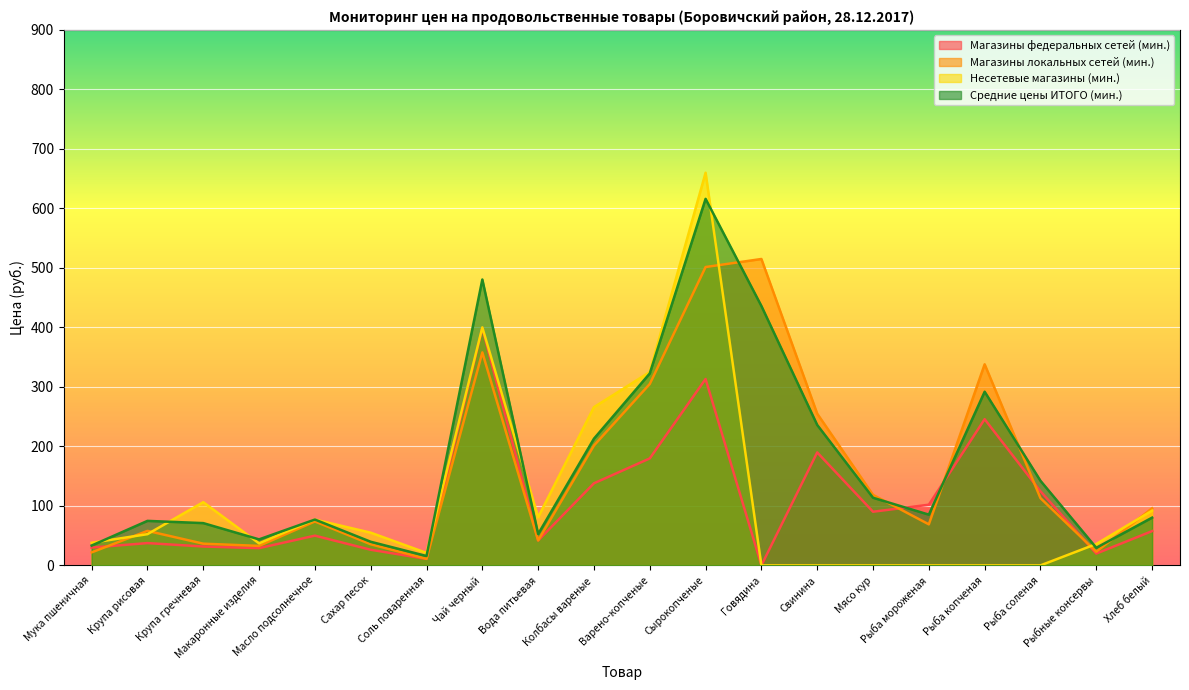

Rank the series at Варено-копченые from highest to lowest value.

Несетевые магазины (мин.), Средние цены ИТОГО (мин.), Магазины локальных сетей (мин.), Магазины федеральных сетей (мин.)